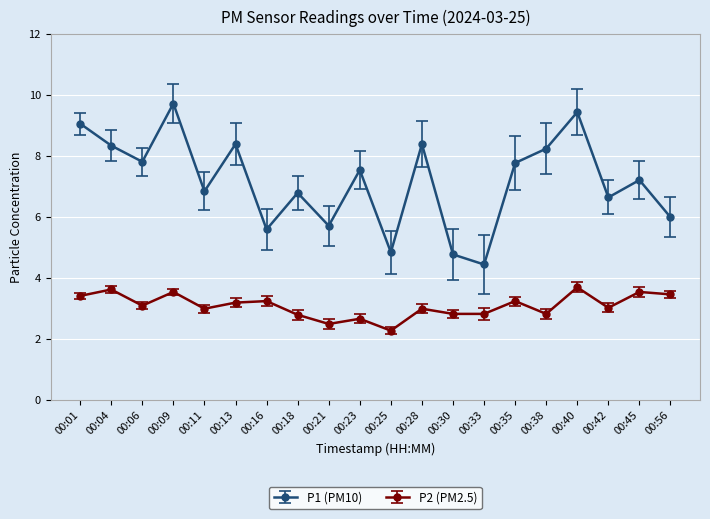

How many categories are shown in the chart?

20